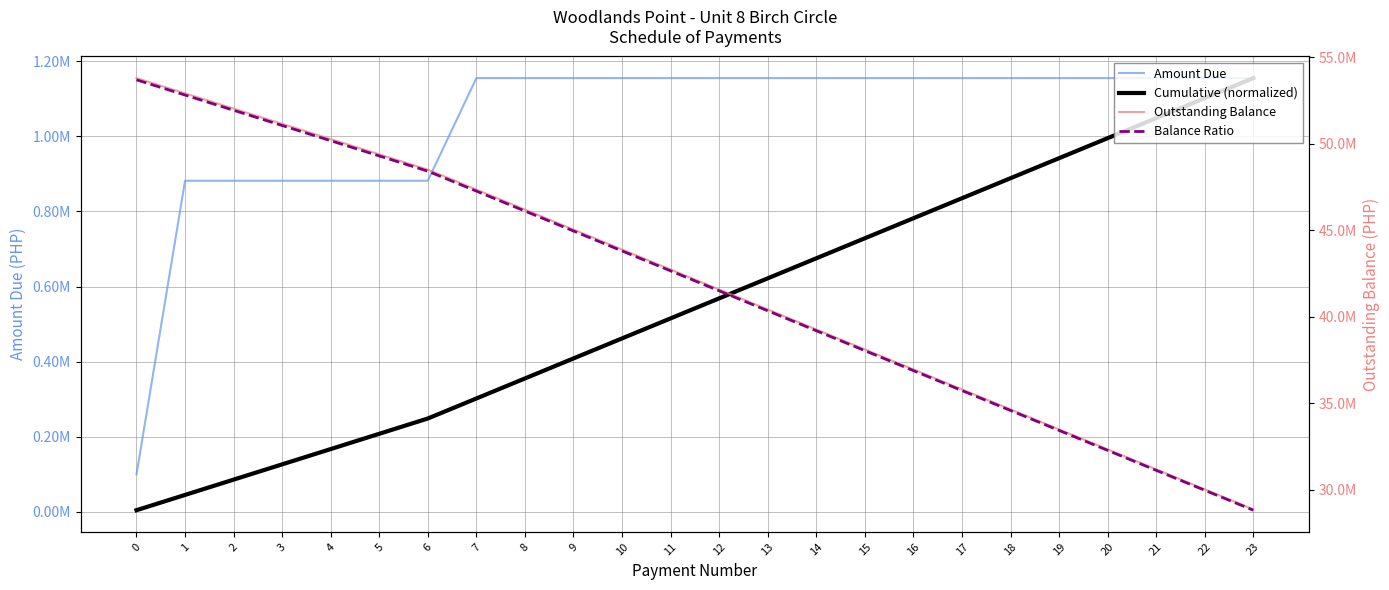

Reading right to left, what are all the values shown in this chart?

Amount Due: 23=1155068.6	22=1155068.6	21=1155068.6	20=1155068.6	19=1155068.6	18=1155068.6	17=1155068.6	16=1155068.6	15=1155068.6	14=1155068.6	13=1155068.6	12=1155068.6	11=1155068.6	10=1155068.6	9=1155068.6	8=1155068.6	7=1155068.6	6=881720.0	5=881720.0	4=881720.0	3=881720.0	2=881720.0	1=881720.0	0=100000.0
Cumulative (normalized): 23=1155068.6	22=1101757.7	21=1048446.9	20=995136.0	19=941825.1	18=888514.3	17=835203.4	16=781892.6	15=728581.7	14=675270.9	13=621960.0	12=568649.1	11=515338.3	10=462027.4	9=408716.6	8=355405.7	7=302094.9	6=248784.0	5=208089.2	4=167394.5	3=126699.7	2=86004.9	1=45310.2	0=4615.4
Outstanding Balance: 23=28876714.3	22=30031782.9	21=31186851.4	20=32341920.0	19=33496988.6	18=34652057.2	17=35807125.7	16=36962194.3	15=38117262.9	14=39272331.4	13=40427400.0	12=41582468.6	11=42737537.1	10=43892605.7	9=45047674.3	8=46202742.9	7=47357811.4	6=48512880.0	5=49394600.0	4=50276320.0	3=51158040.0	2=52039760.0	1=52921480.0	0=53803200.0
Balance Ratio: 23=28823142.9	22=29976068.6	21=31128994.3	20=32281920.0	19=33434845.7	18=34587771.4	17=35740697.2	16=36893622.9	15=38046548.6	14=39199474.3	13=40352400.0	12=41505325.7	11=42658251.4	10=43811177.1	9=44964102.9	8=46117028.6	7=47269954.3	6=48422880.0	5=49302964.3	4=50183048.5	3=51063132.8	2=51943217.0	1=52823301.3	0=53703385.5